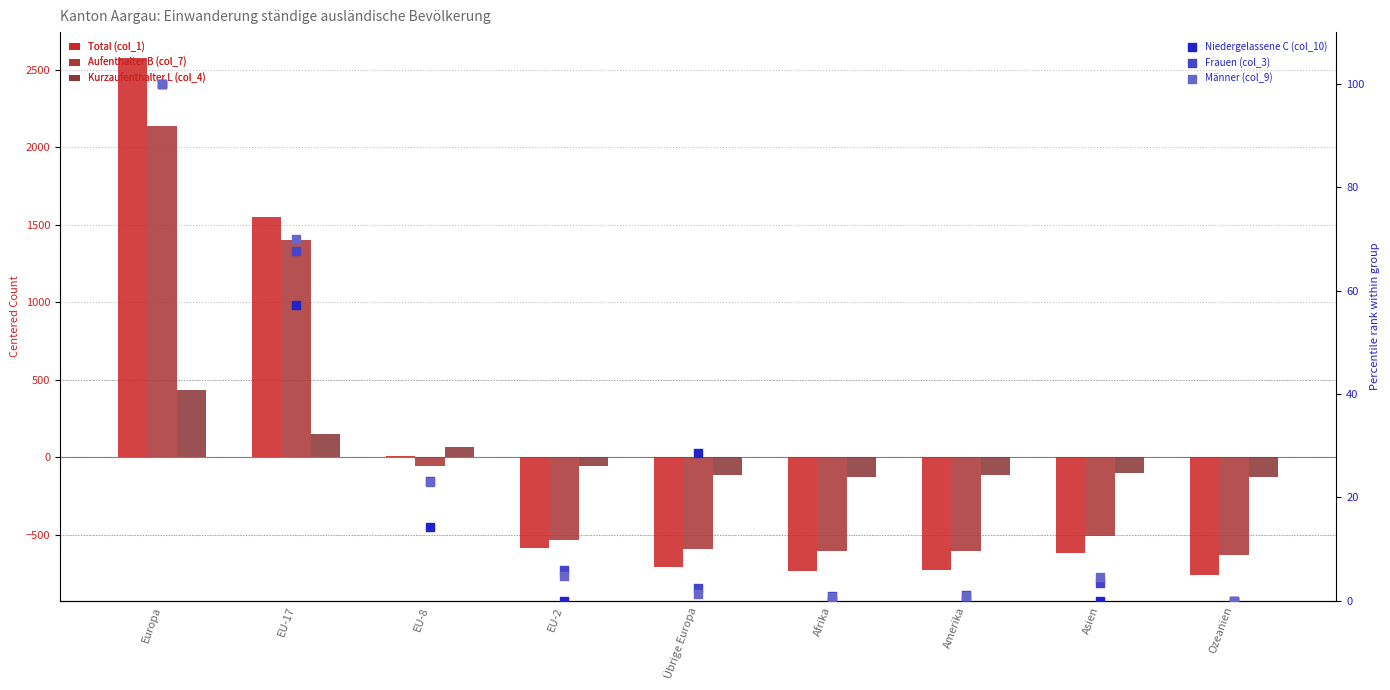

Is the value of Kurzaufenthalter L (col_4) at EU-17 greater than the value of Total (col_1) at Asien?

Yes